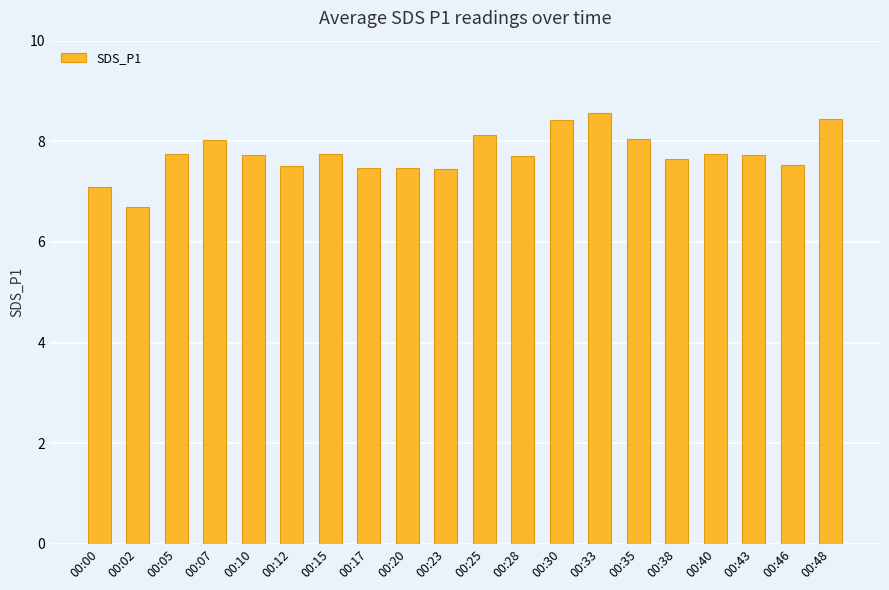

What is the average value?

7.7